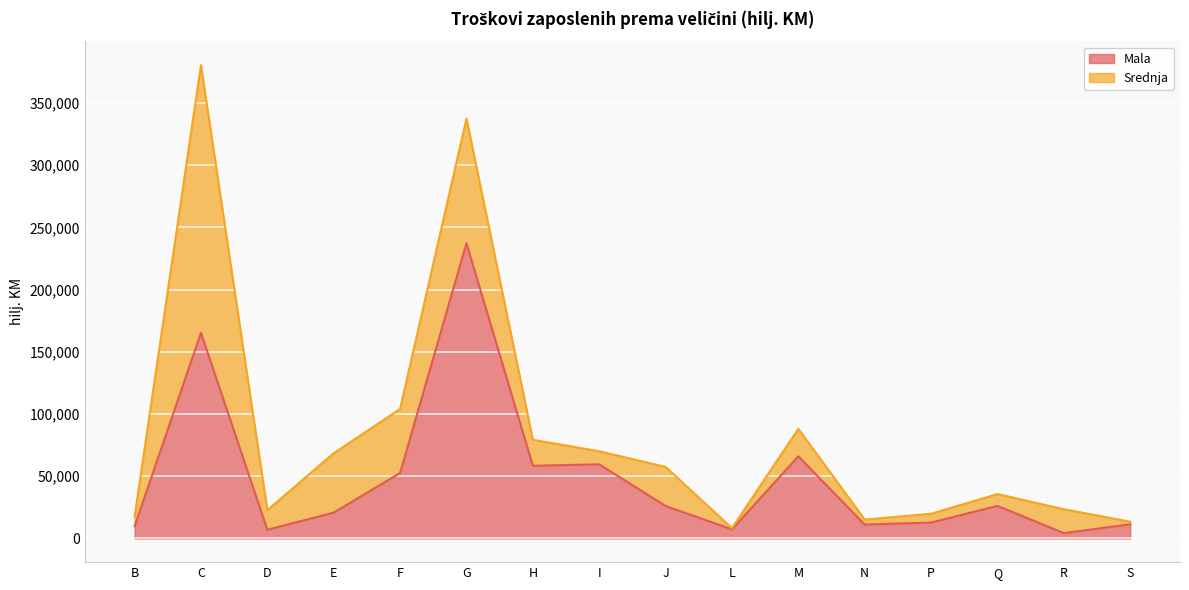

What is the minimum value shown in the chart?

4307